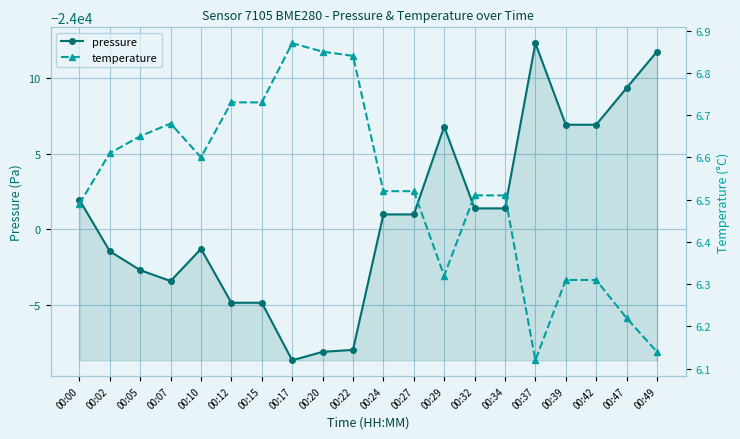

In temperature, how many points are lower than both neighbors (excluding endpoints)?

3